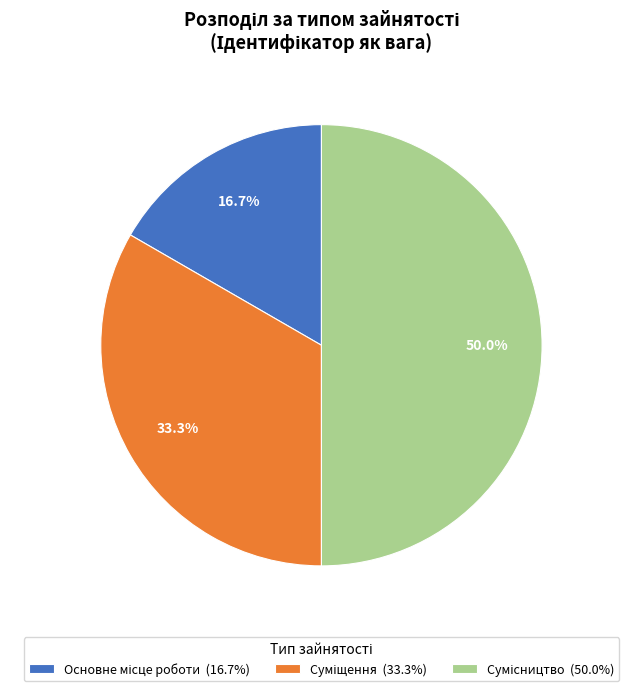

Count the number of slices in the pie.

3